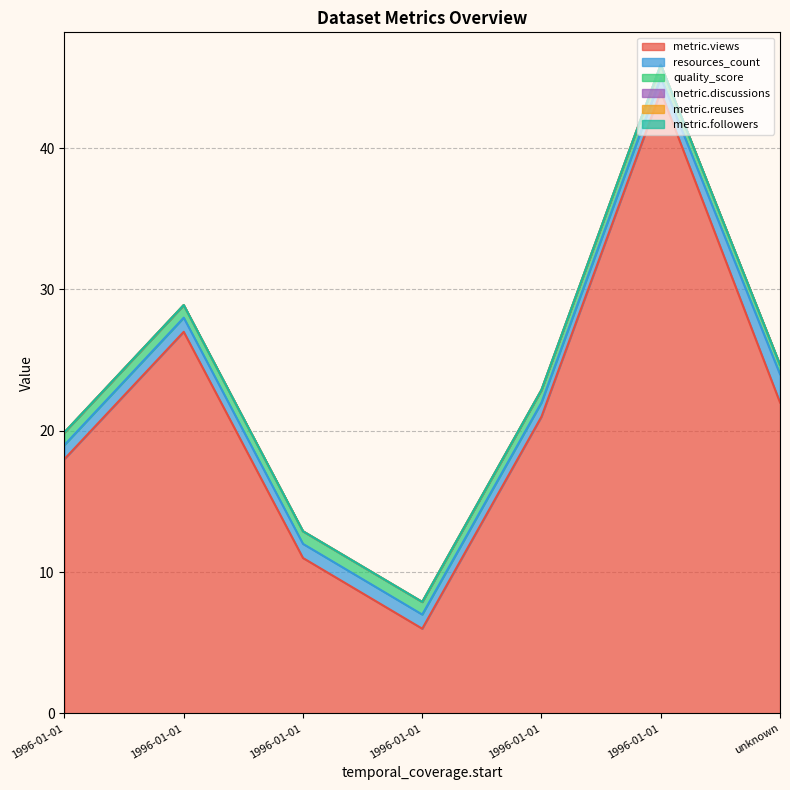

What are all the series names shown in the legend?

metric.views, resources_count, quality_score, metric.discussions, metric.reuses, metric.followers